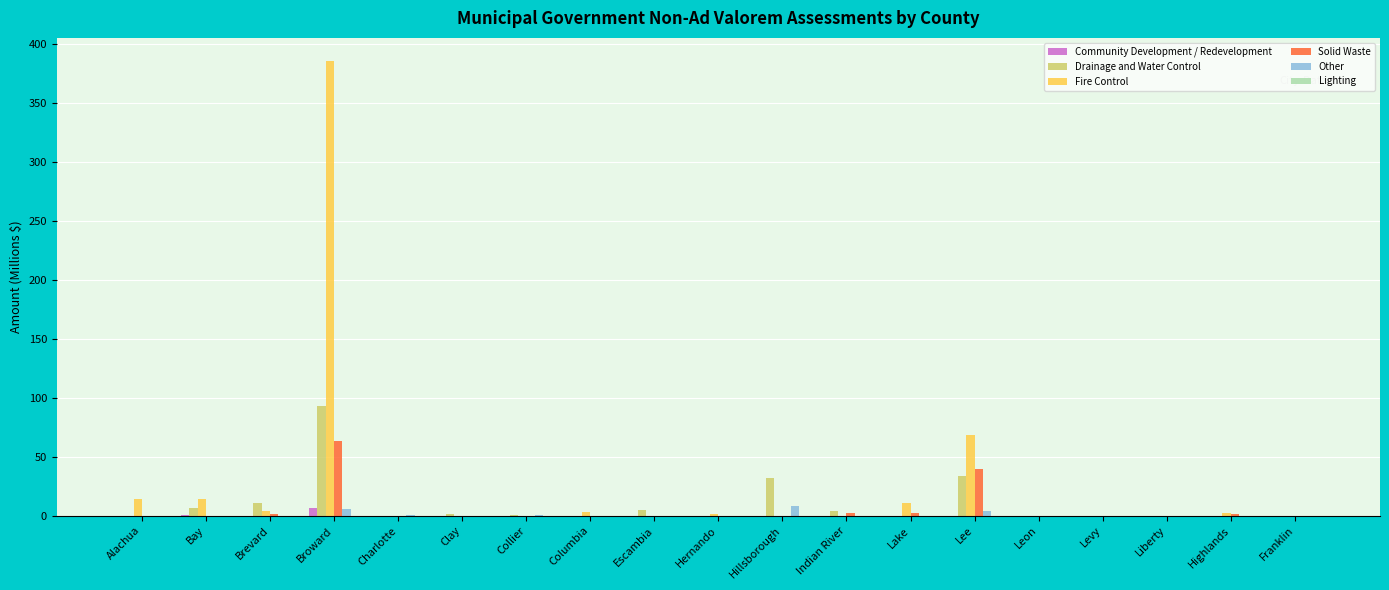

At which category is the sum across all series the highest?

Broward